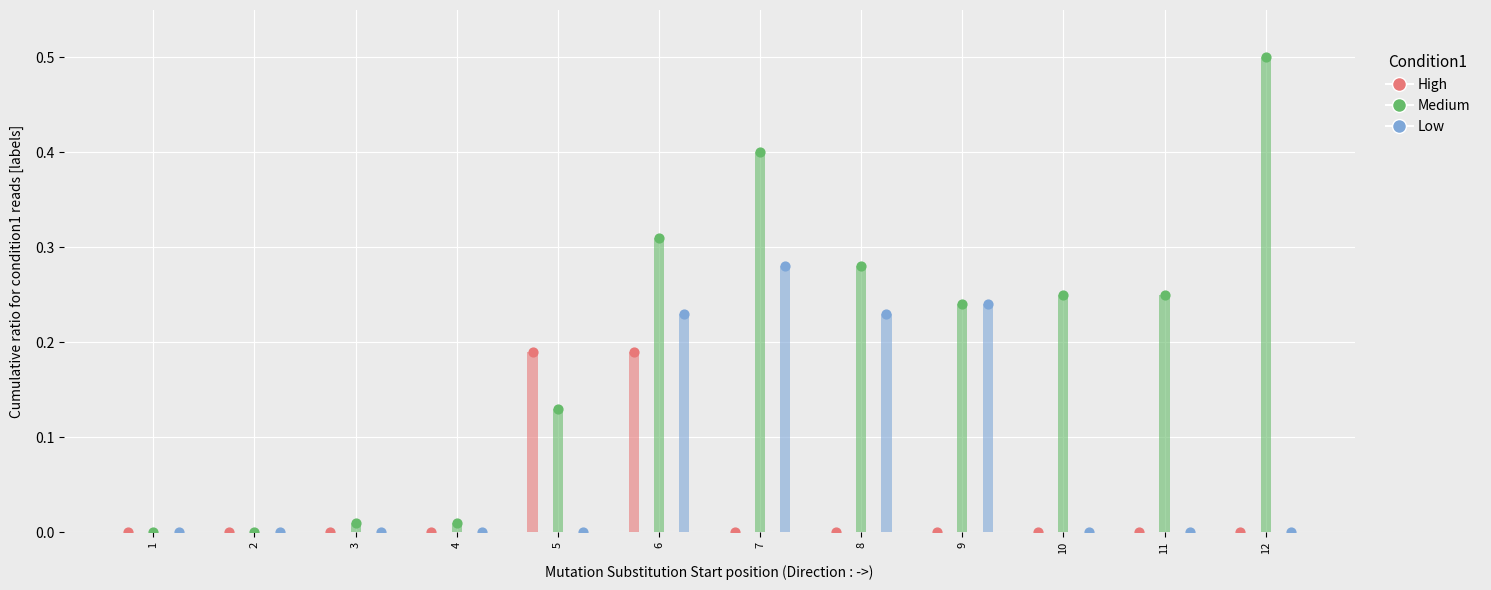

What are all the series names shown in the legend?

High, Medium, Low